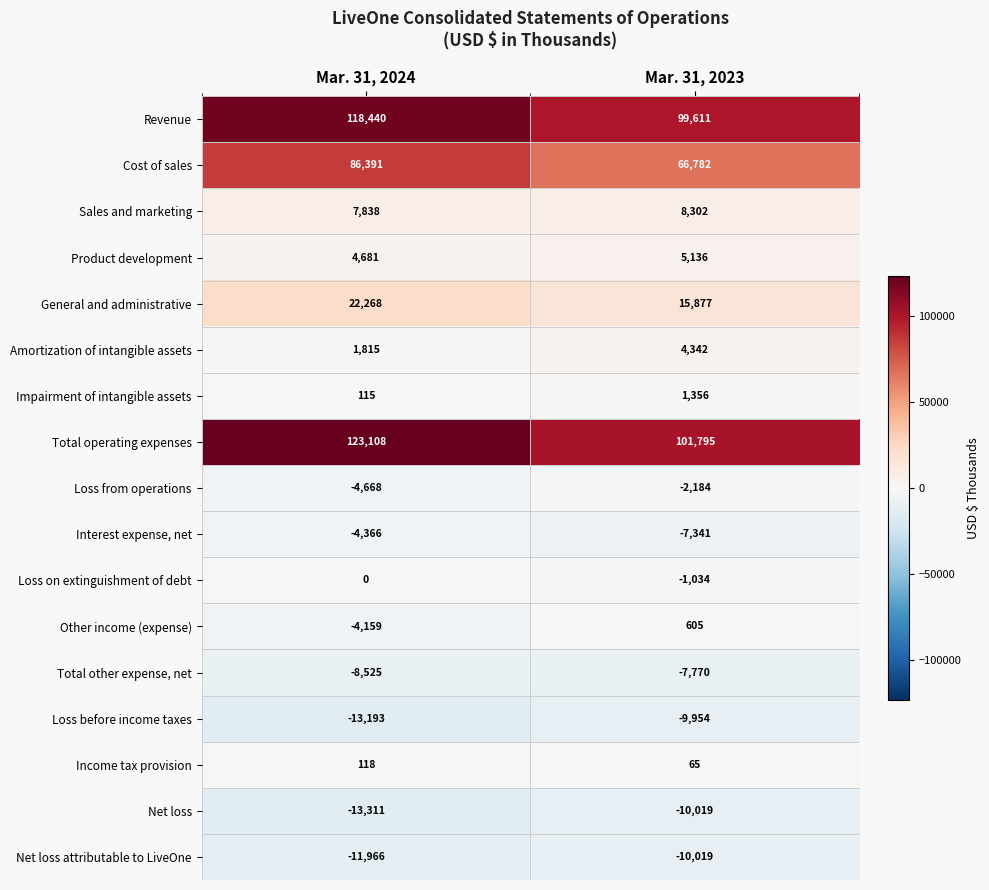

True or false: Other income (expense) has a value of -4159 at Mar. 31, 2024.

True